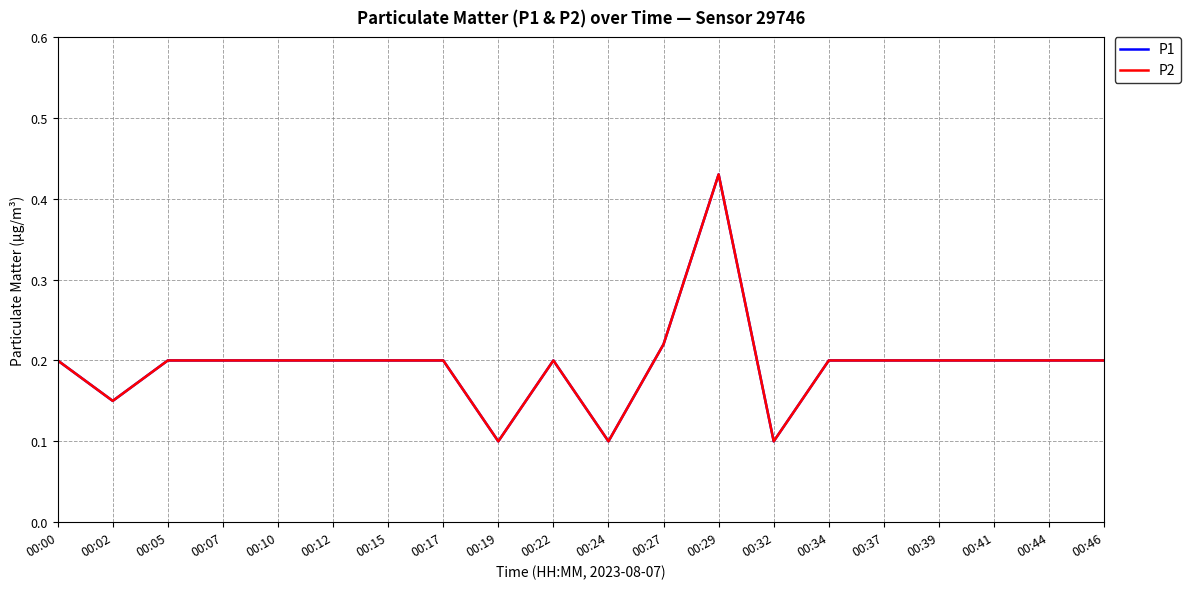

Does the chart have visible grid lines?

Yes